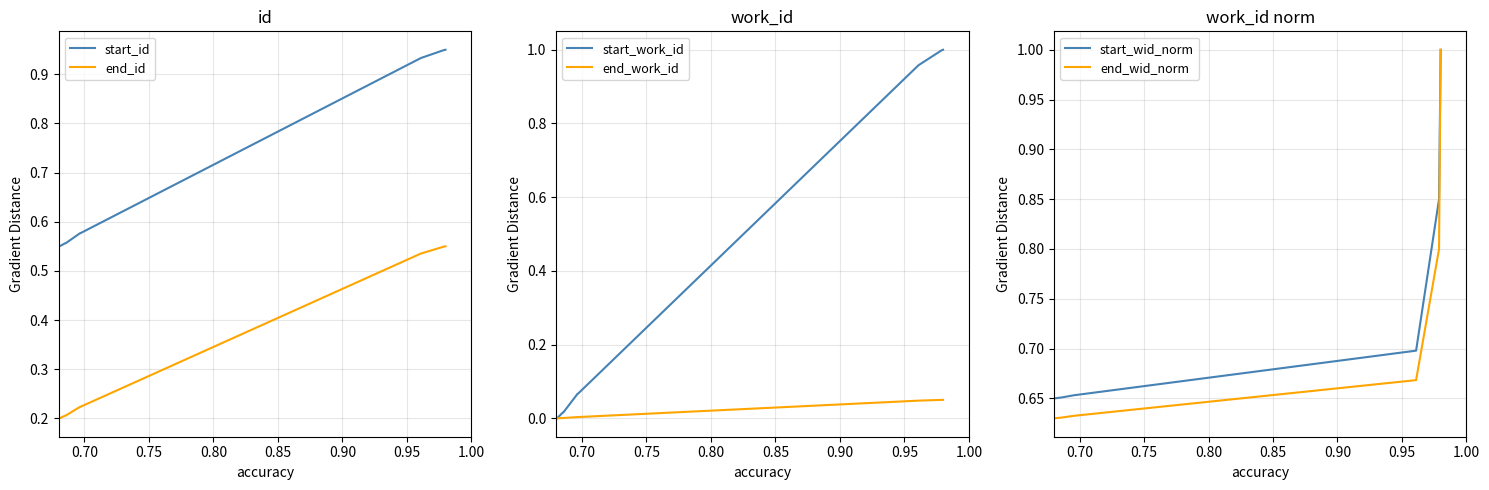

True or false: start_id and end_id cross at least once.

False